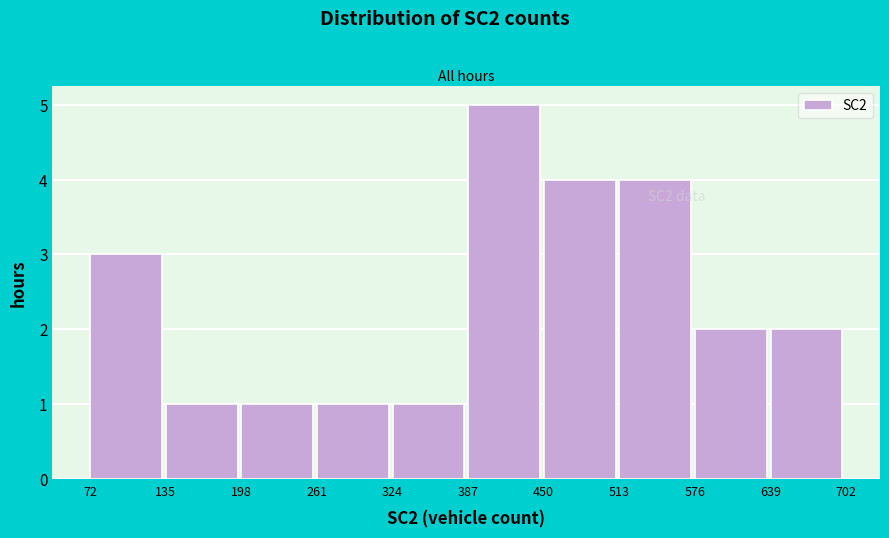

Which range on the x-axis has the tallest bar?

387 to 450